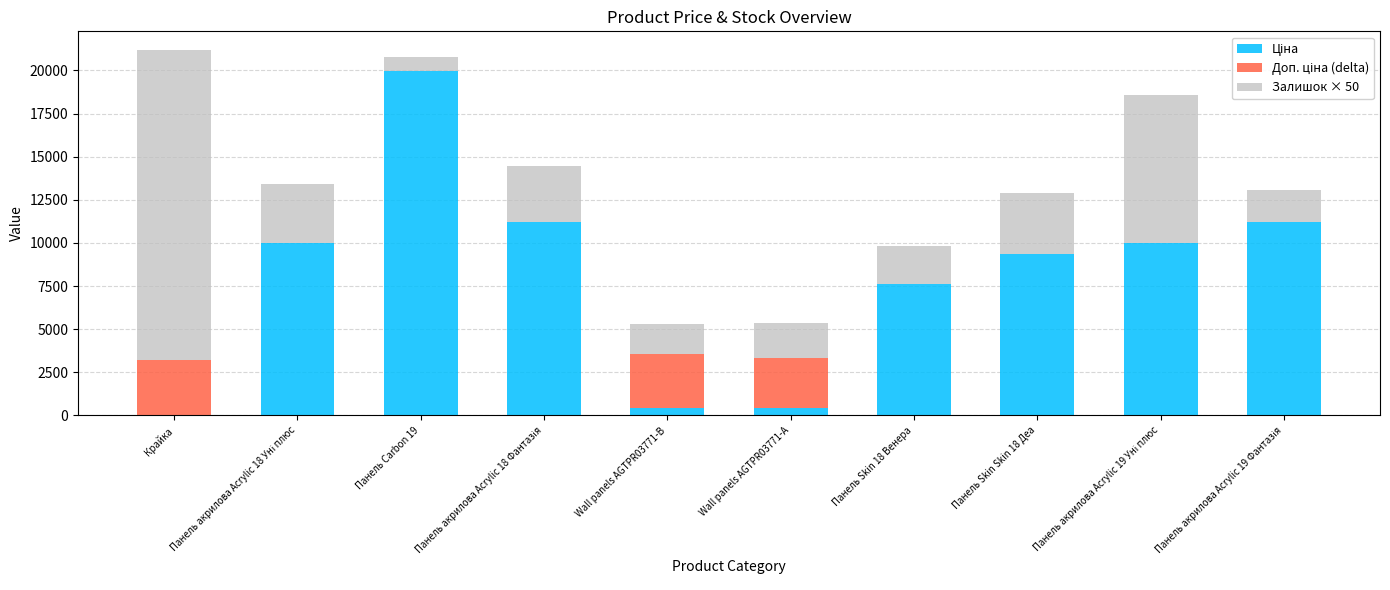

What is the label of the 6th bar from the right?

Wall panels AGTPR03771-B